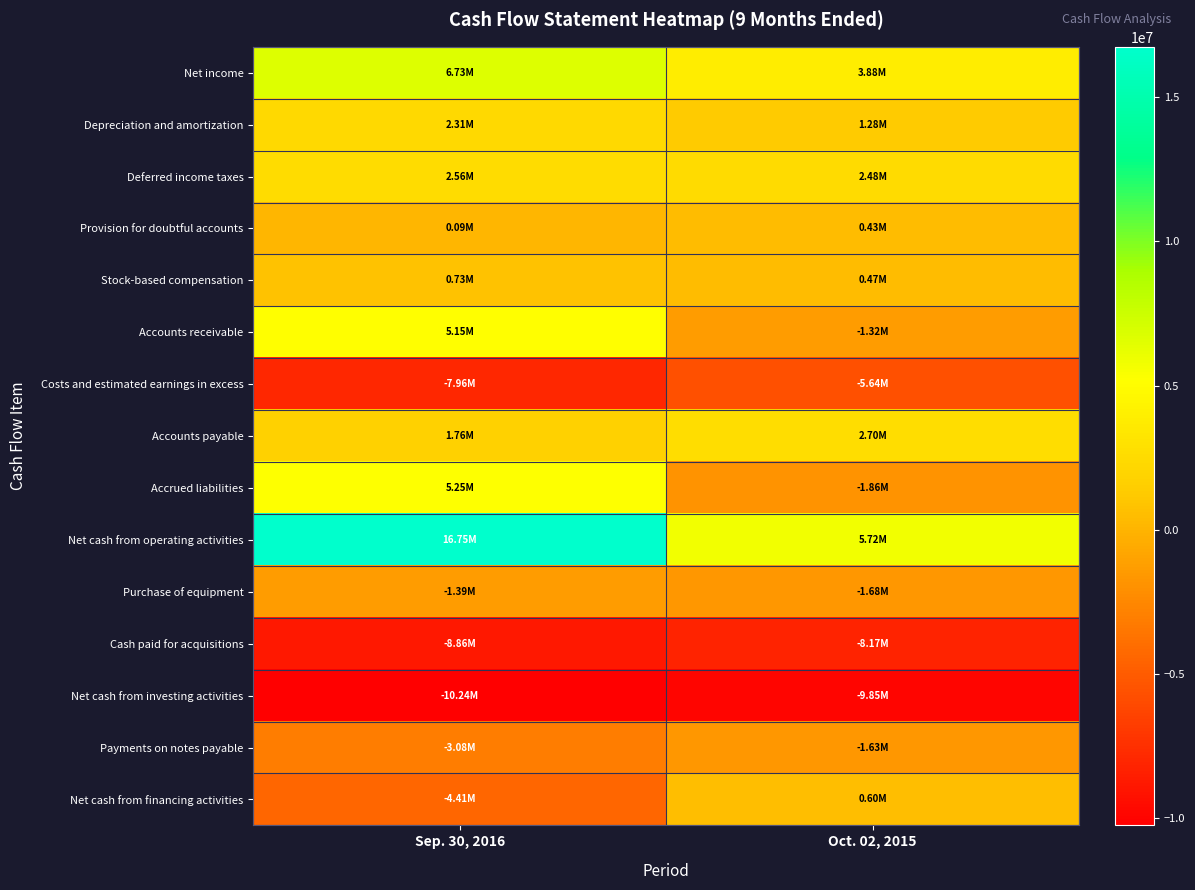

Reading right to left, list all the values displayed in this chart.

Net income: Oct. 02, 2015=3879000	Sep. 30, 2016=6730000
Depreciation and amortization: Oct. 02, 2015=1276000	Sep. 30, 2016=2314000
Deferred income taxes: Oct. 02, 2015=2480000	Sep. 30, 2016=2556000
Provision for doubtful accounts: Oct. 02, 2015=431000	Sep. 30, 2016=92000
Stock-based compensation: Oct. 02, 2015=468000	Sep. 30, 2016=732000
Accounts receivable: Oct. 02, 2015=-1321000	Sep. 30, 2016=5148000
Costs and estimated earnings in excess: Oct. 02, 2015=-5645000	Sep. 30, 2016=-7956000
Accounts payable: Oct. 02, 2015=2697000	Sep. 30, 2016=1760000
Accrued liabilities: Oct. 02, 2015=-1857000	Sep. 30, 2016=5246000
Net cash from operating activities: Oct. 02, 2015=5723000	Sep. 30, 2016=16749000
Purchase of equipment: Oct. 02, 2015=-1678000	Sep. 30, 2016=-1386000
Cash paid for acquisitions: Oct. 02, 2015=-8168000	Sep. 30, 2016=-8857000
Net cash from investing activities: Oct. 02, 2015=-9846000	Sep. 30, 2016=-10243000
Payments on notes payable: Oct. 02, 2015=-1628000	Sep. 30, 2016=-3083000
Net cash from financing activities: Oct. 02, 2015=601000	Sep. 30, 2016=-4406000